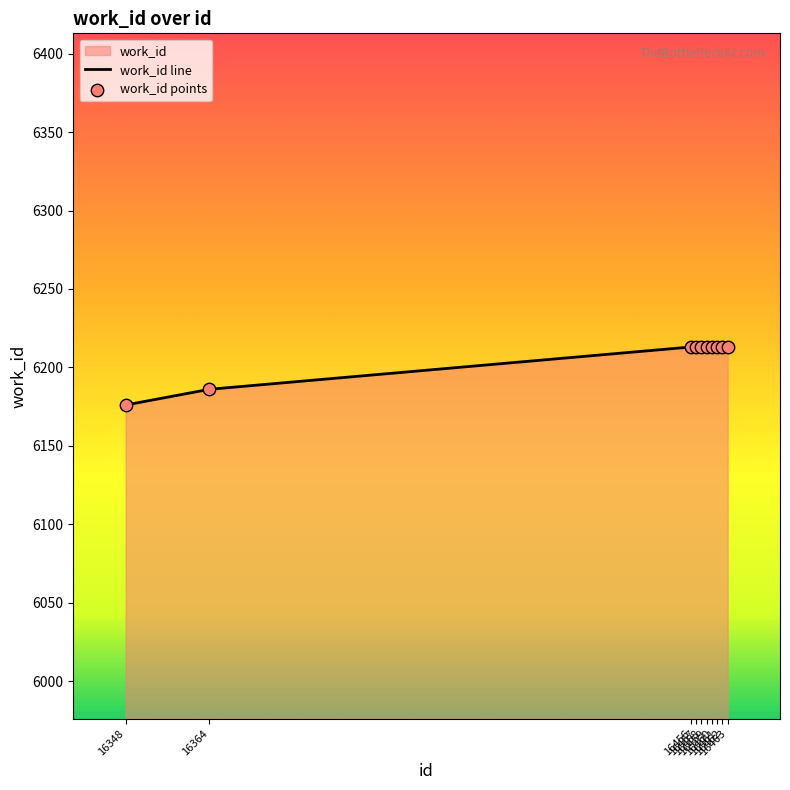

What is the ratio of the value at 16456 to the value at 16458?

1.0